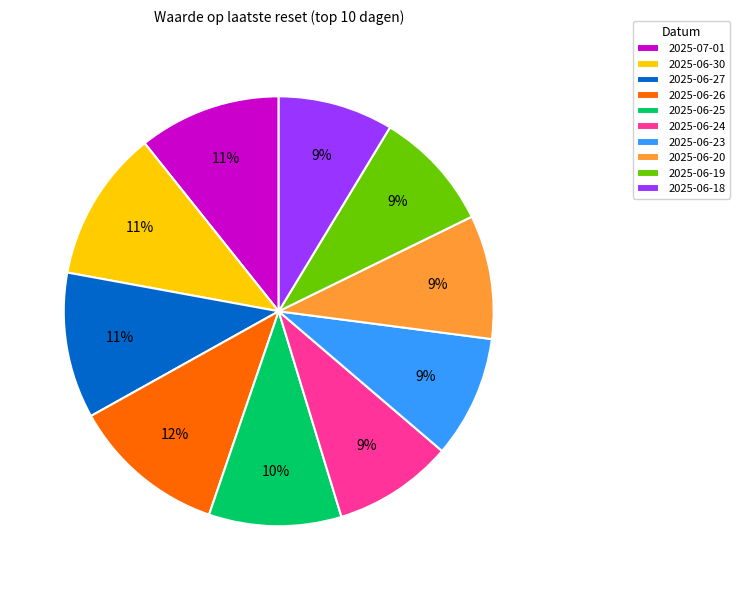

Count the number of slices in the pie.

10